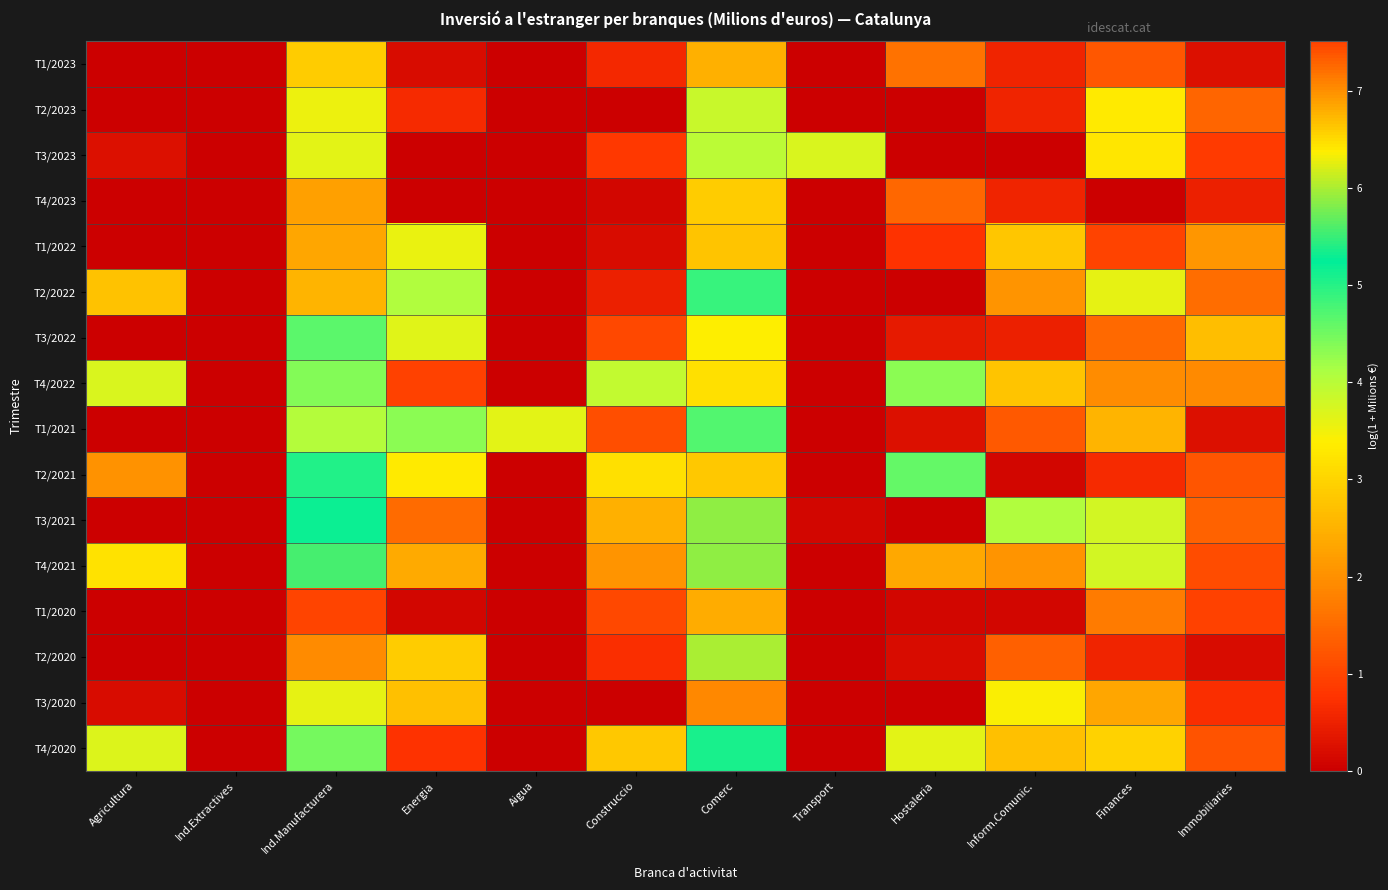

Which label corresponds to the smallest value in the chart?

Agricultura